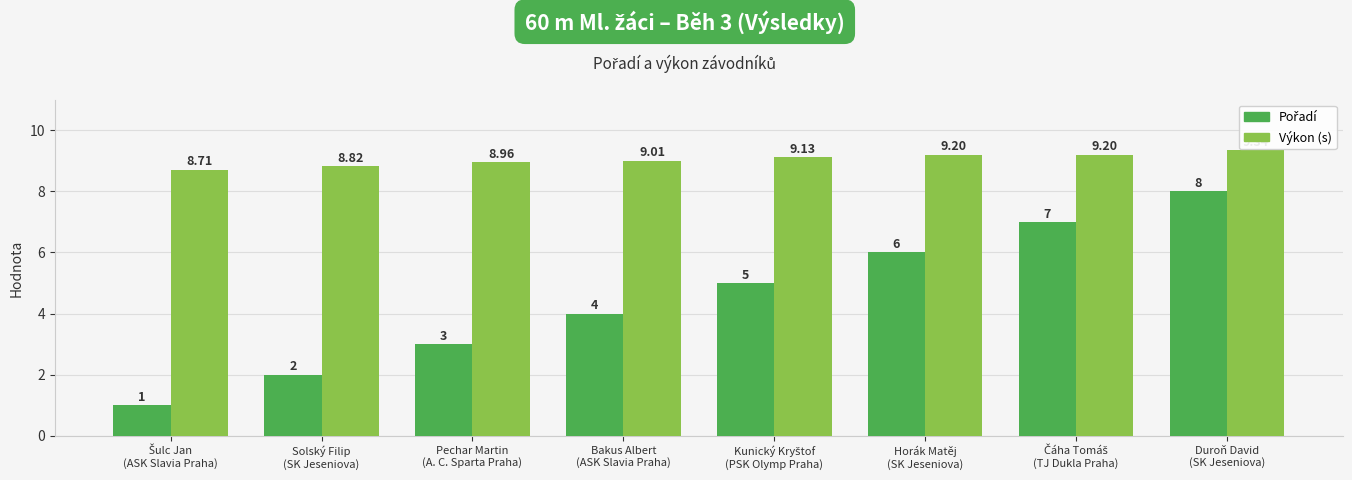

What position from the left is Bakus Albert
(ASK Slavia Praha)?

4